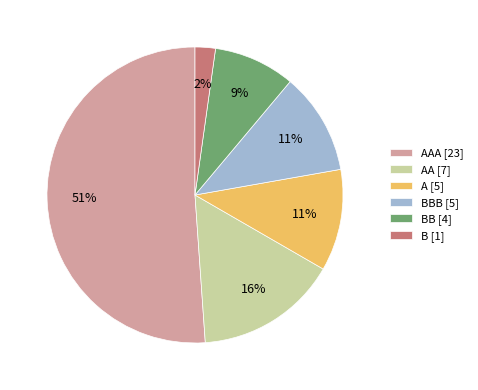

True or false: B [1] accounts for 2% of the total.

True